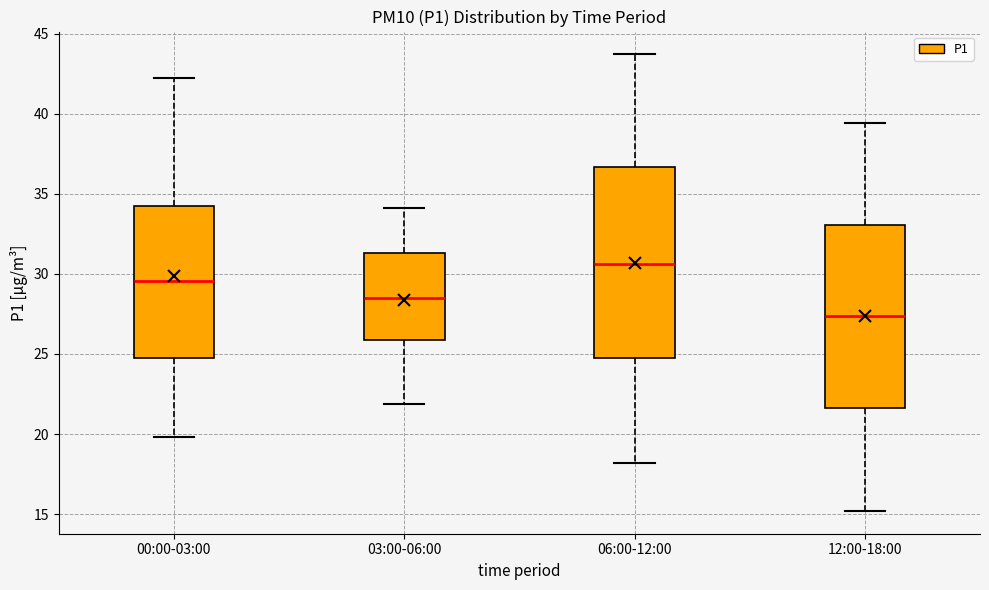

Reading left to right, transcribe this box plot: for each box, give where its median line is, the range the box spans, and where its two whiskers end, as read against the y-axis. The values are not printed on the chart, so give them approximately, as read against the axis.

00:00-03:00: median 29.5, box 25.0 to 34.5, whiskers 20.0 to 42.0
03:00-06:00: median 28.5, box 26.0 to 31.5, whiskers 22.0 to 34.0
06:00-12:00: median 30.5, box 24.5 to 36.5, whiskers 18.0 to 43.5
12:00-18:00: median 27.5, box 21.5 to 33.0, whiskers 15.0 to 39.5